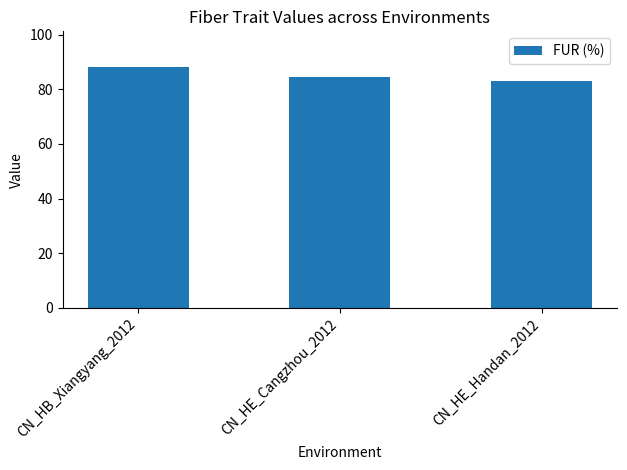

What is the value of the 1st bar from the left?

88.0